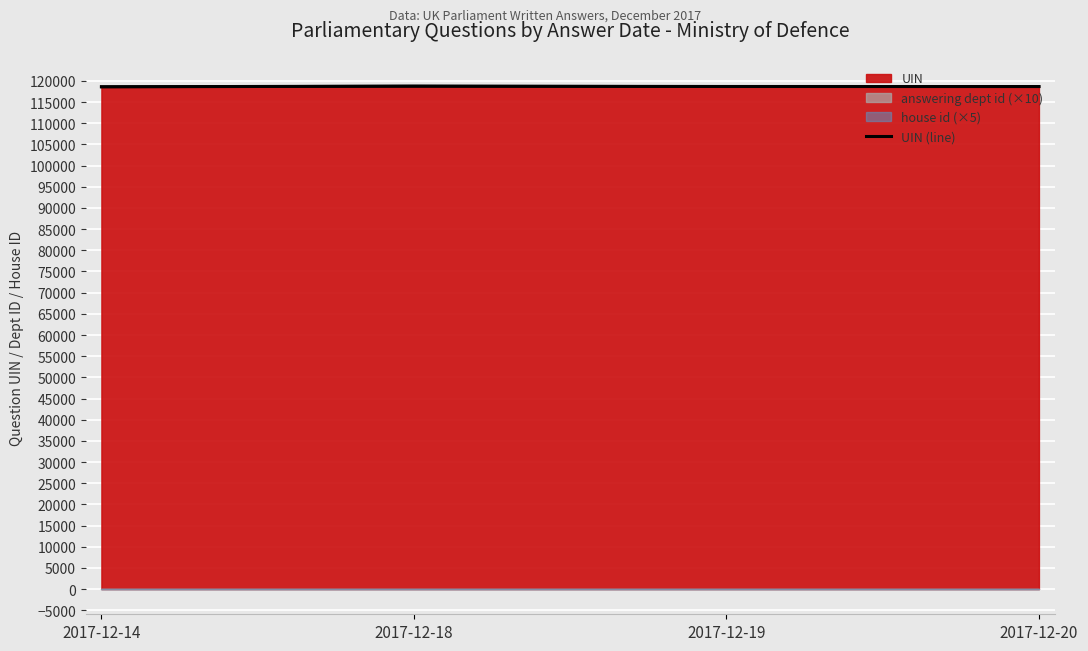

What is the value of the 2nd point from the left?

118755